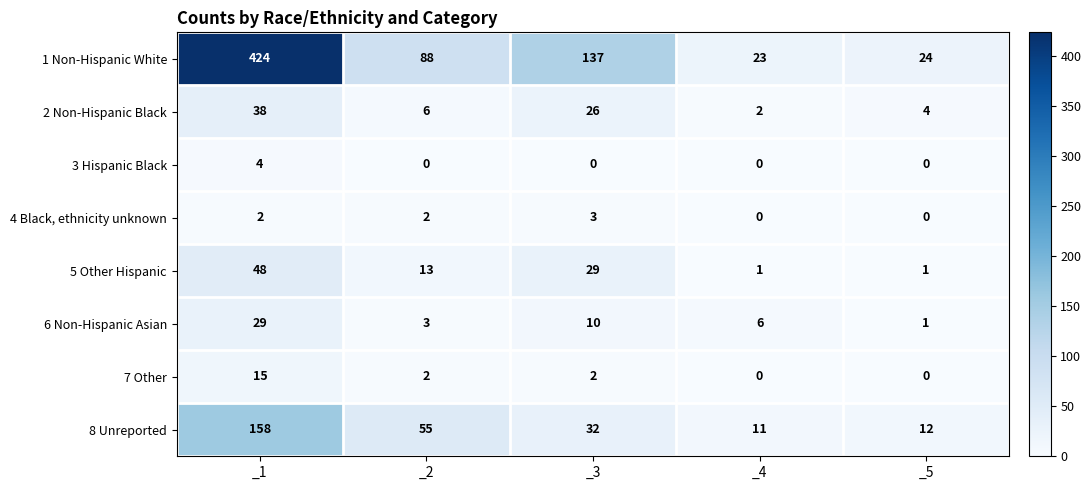

What is the spread (max minus min) of values at _2?

88